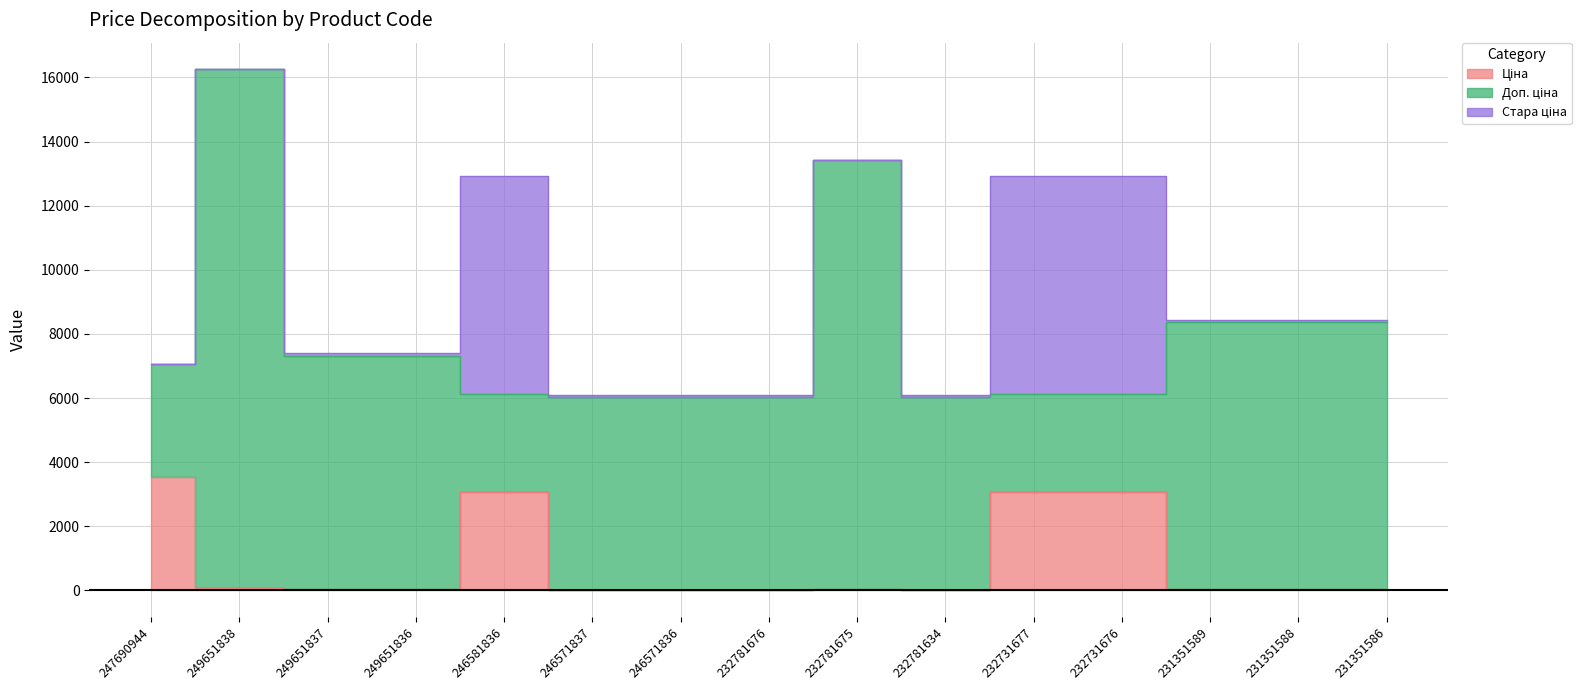

List the series in order of their peak value, highest first.

Доп. ціна, Стара ціна, Ціна